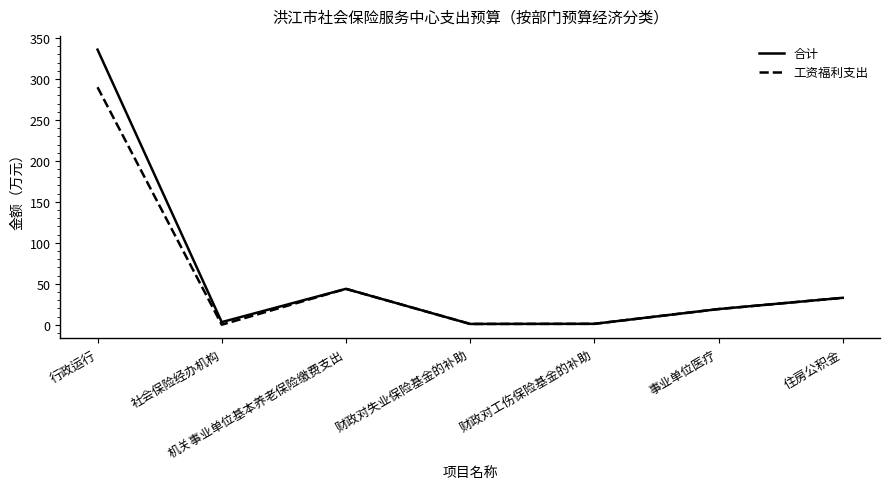

At which label is 工资福利支出 closest to 144?

机关事业单位基本养老保险缴费支出